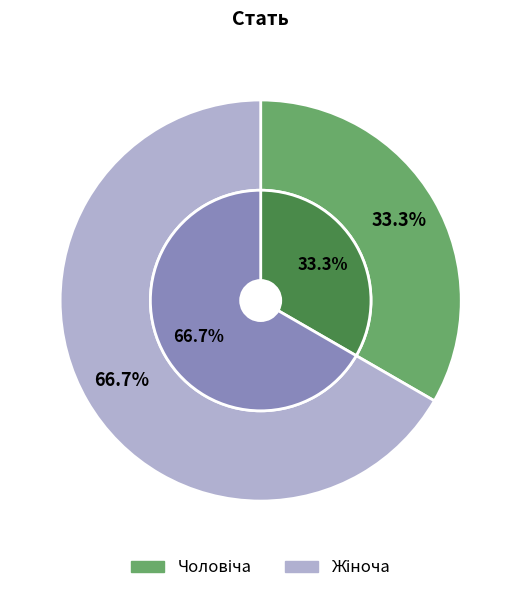

To the nearest percent, what is the difference between the largest and smallest slice percentages?

33%